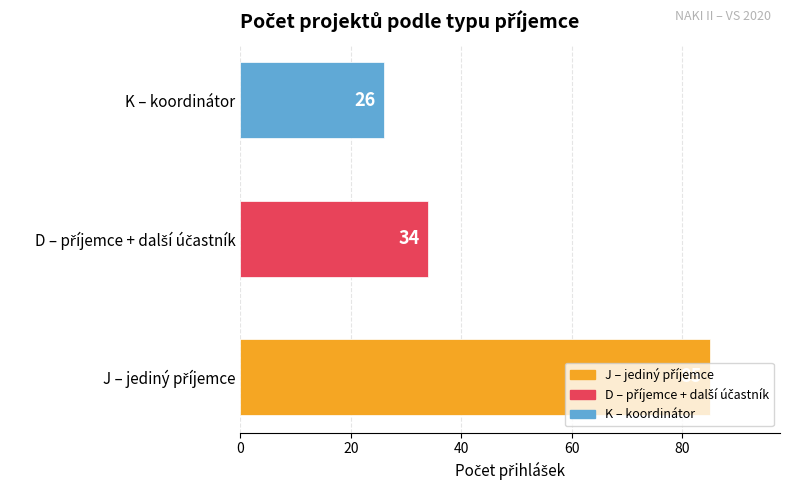

What is the average value?

48